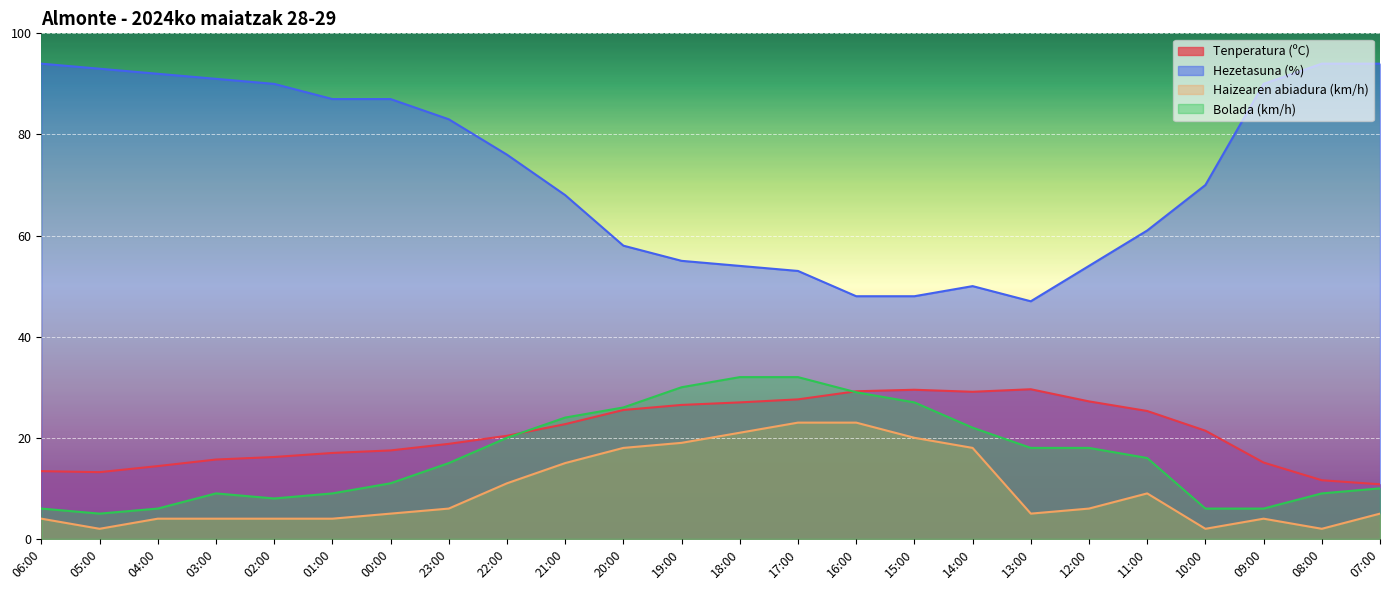

What are all the series names shown in the legend?

Tenperatura (ºC), Hezetasuna (%), Haizearen abiadura (km/h), Bolada (km/h)